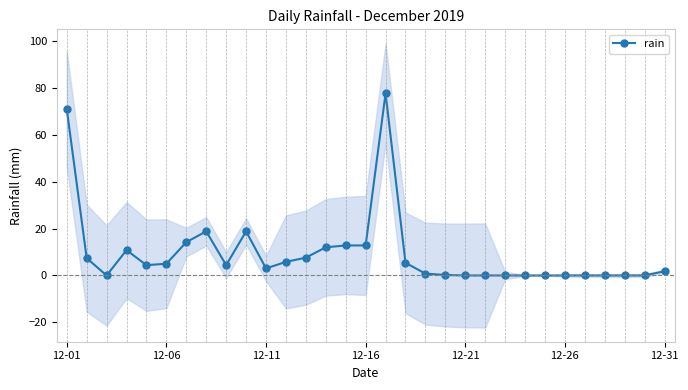

How many points are higher than both their immediate neighbors (excluding endpoints)?

4